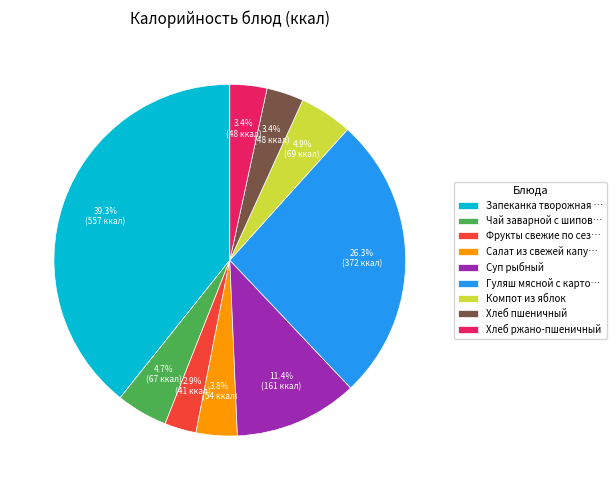

What portion of the pie excludes Суп рыбный?

88.6%